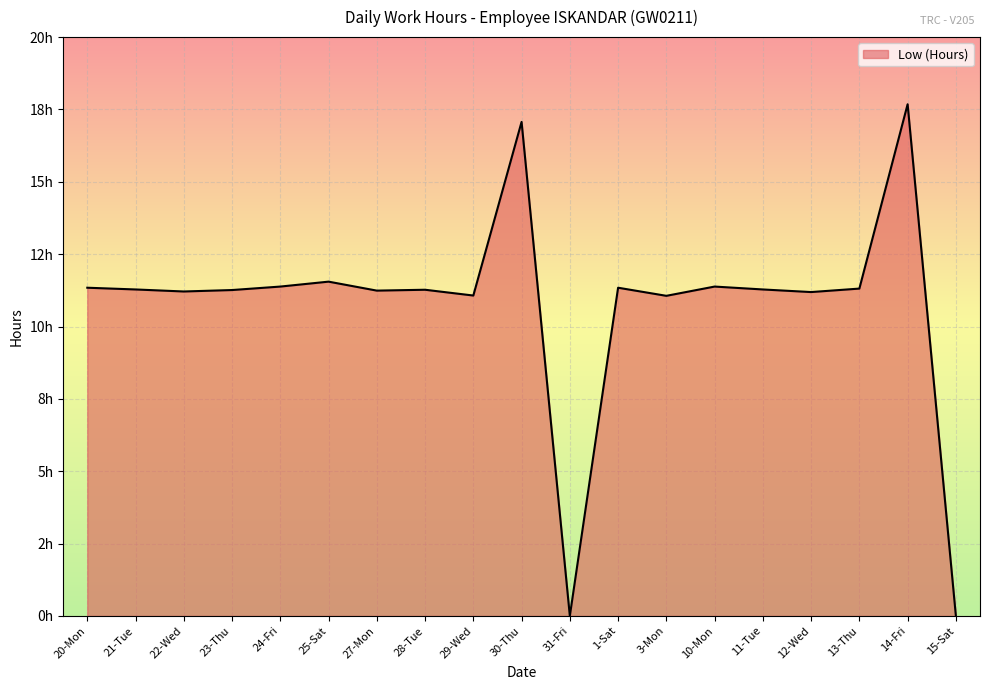

At which category does the data reach its first local valley?

22-Wed